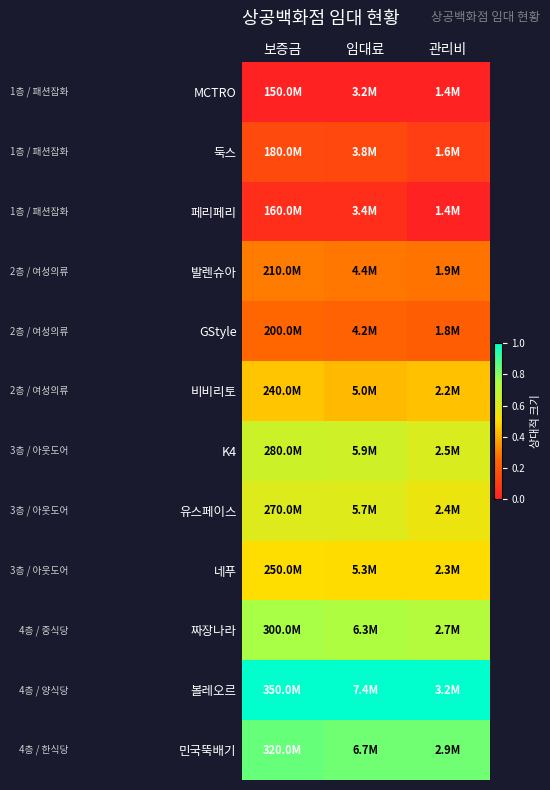

At which label does 페리페리 reach its minimum?

관리비